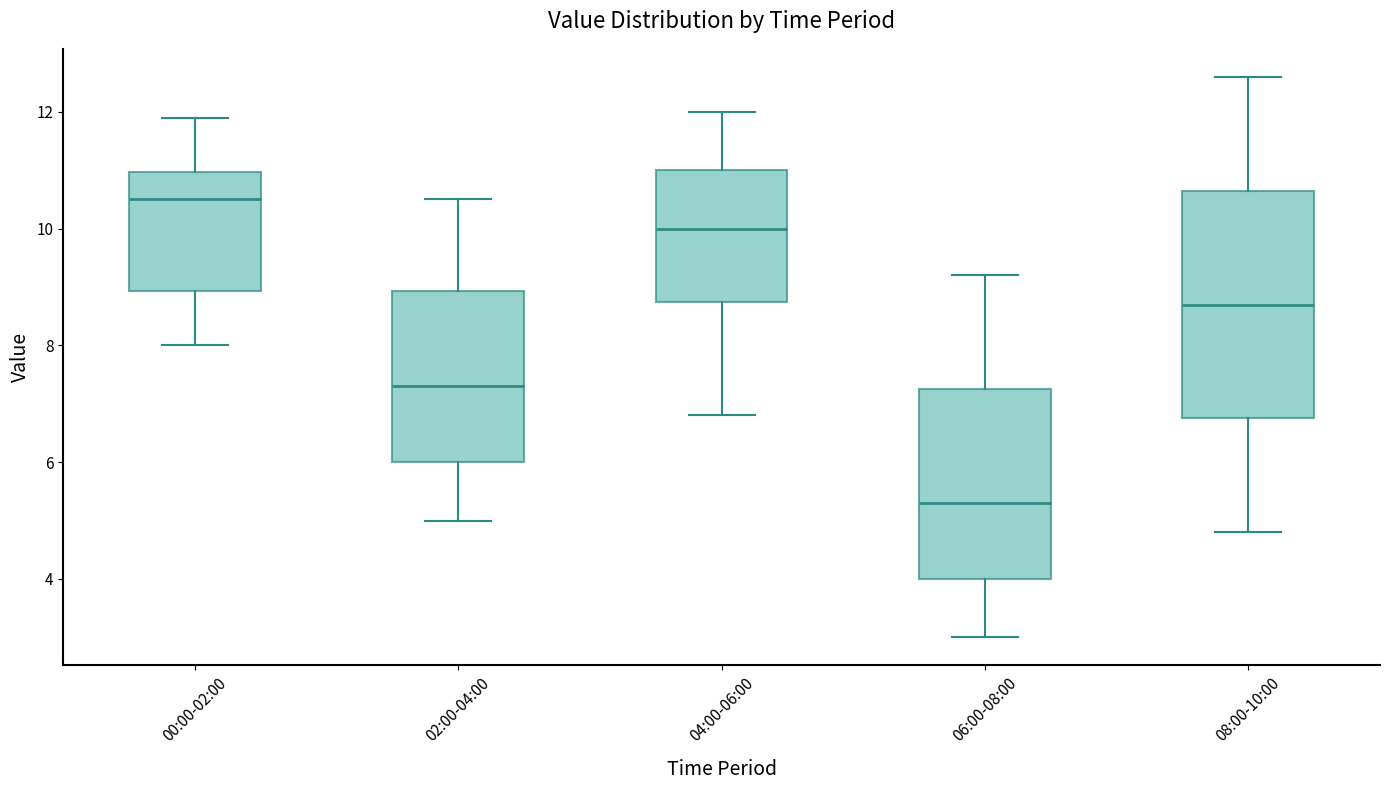

Which box is the tallest, from its lower edge to its upper edge?

08:00-10:00